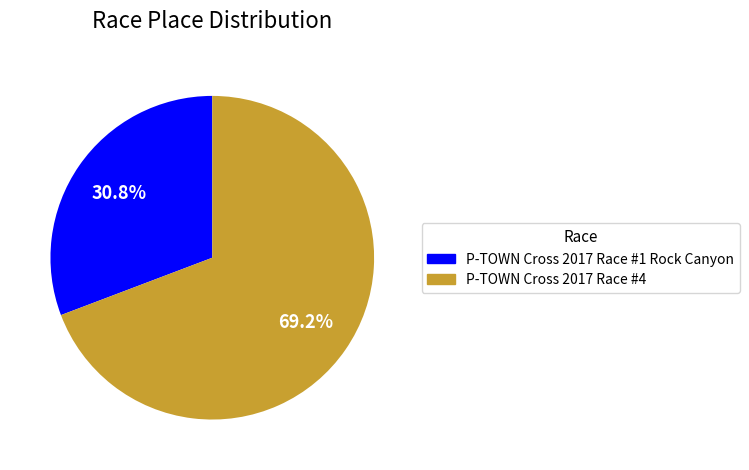

What portion of the pie excludes P-TOWN Cross 2017 Race #1 Rock Canyon?

69.2%